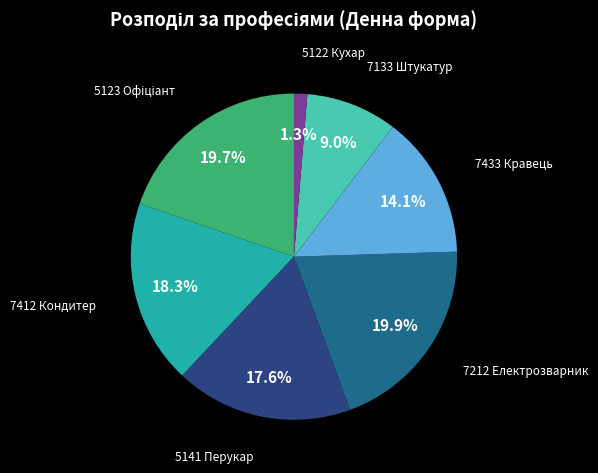

Does any single category account for the majority?

No